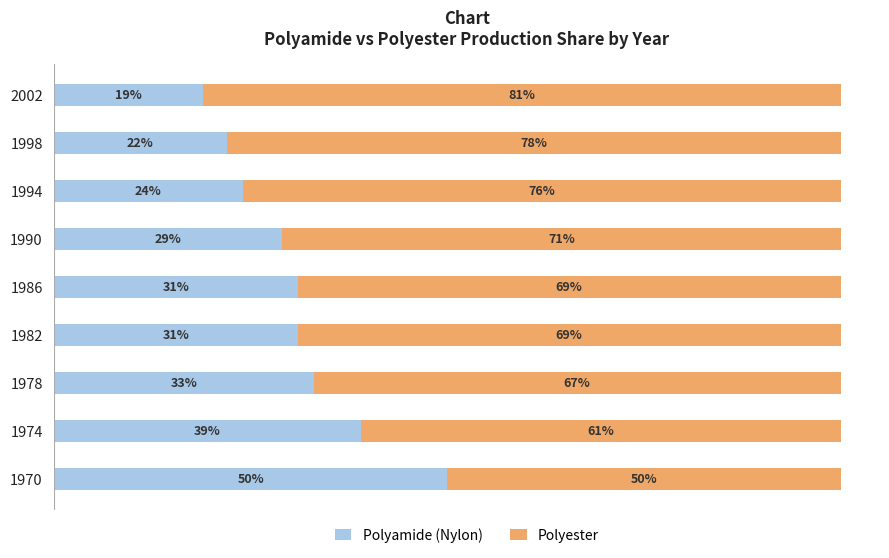

What are all the series names shown in the legend?

Polyamide (Nylon), Polyester